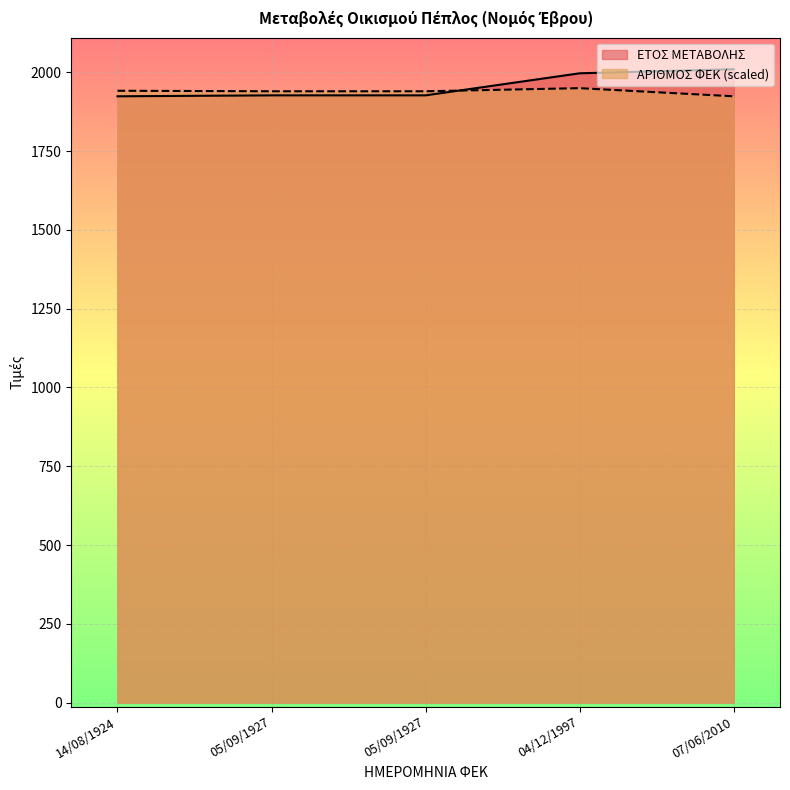

Where does the ΑΡΙΘΜΟΣ ΦΕΚ series first go above 1939?

14/08/1924